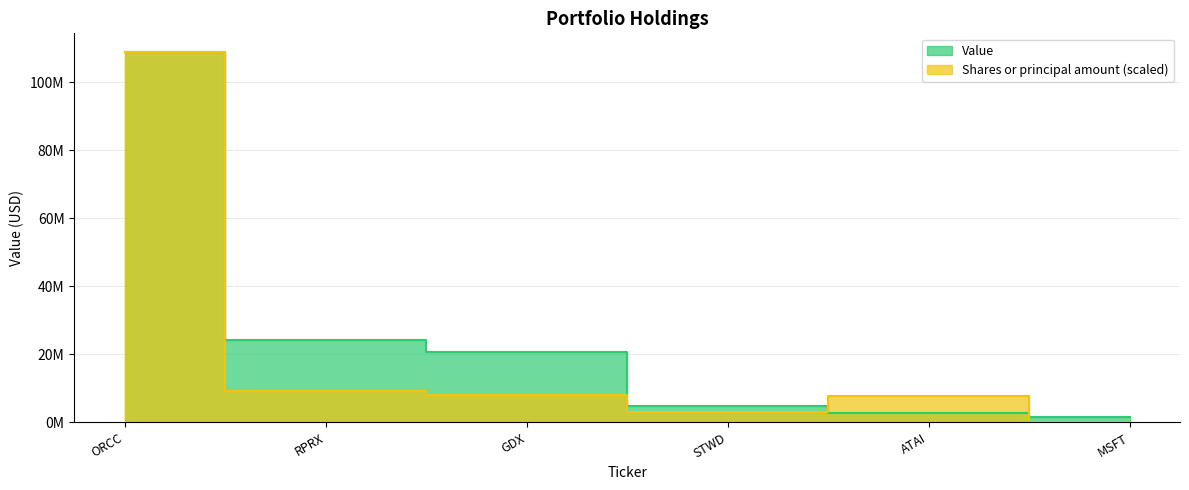

At how many categories does at least one series exceed 30044877?

1